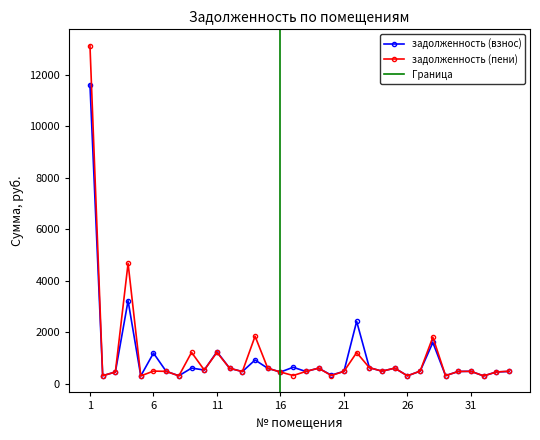

Which category has the highest value across all series?

1